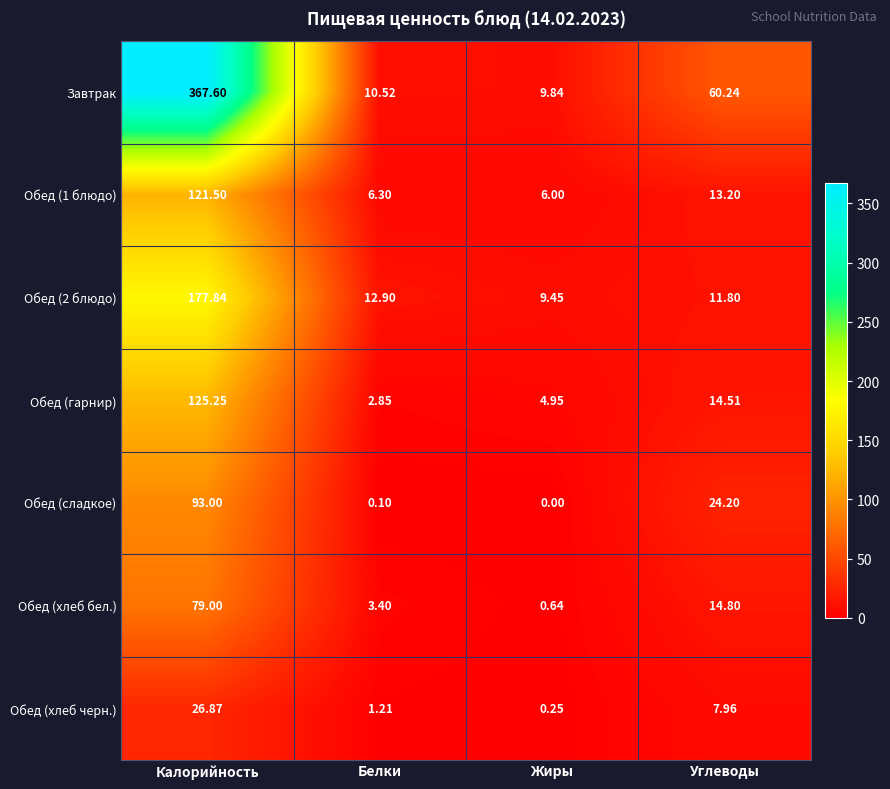

At which category does the chart reach its peak across all series?

Калорийность